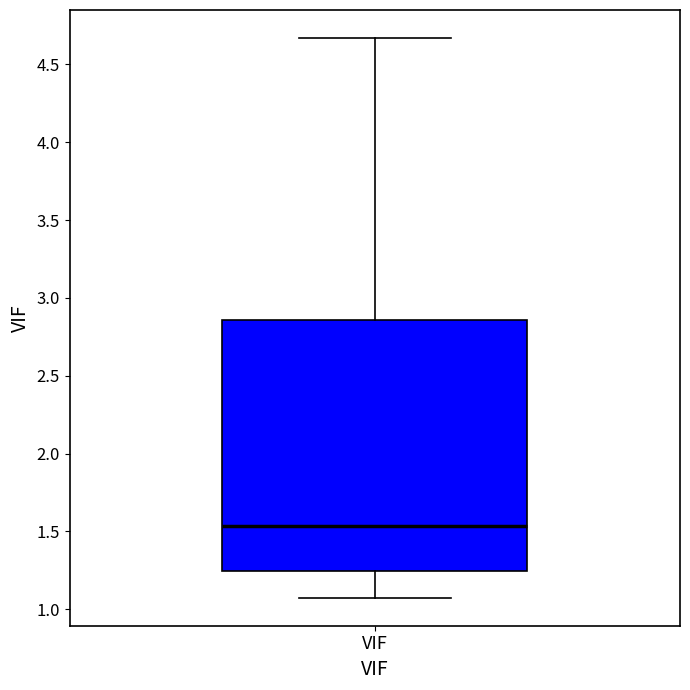

Read this box plot against the y-axis: the position of the median line, the range covered by the box, and the ends of both whiskers. The values are not printed on the chart, so give them approximately, as read against the axis.

median 1.55, box 1.25 to 2.85, whiskers 1.05 to 4.65